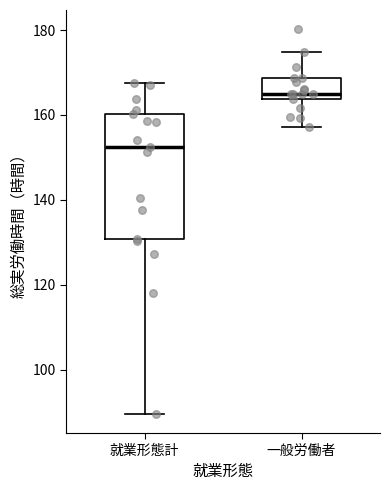

Reading left to right, read every box against the y-axis: the position of its median line, the range the box covers, and the ends of its whiskers. The values are not printed on the chart, so give them approximately, as read against the axis.

就業形態計: median 152, box 130 to 160, whiskers 90 to 168
一般労働者: median 166, box 164 to 168, whiskers 158 to 174